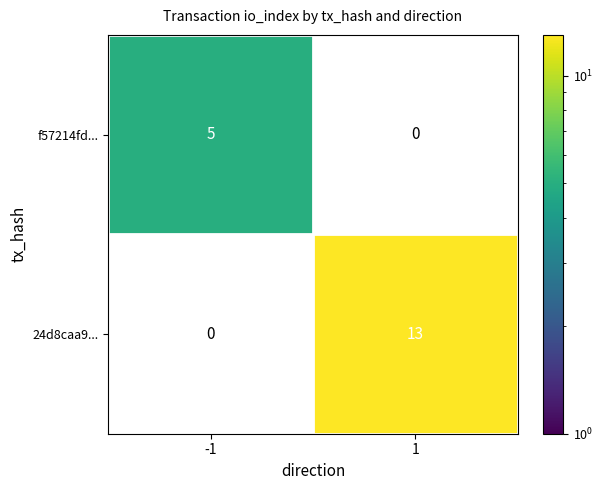

Which series changed the most between -1 and 1?

24d8caa9...